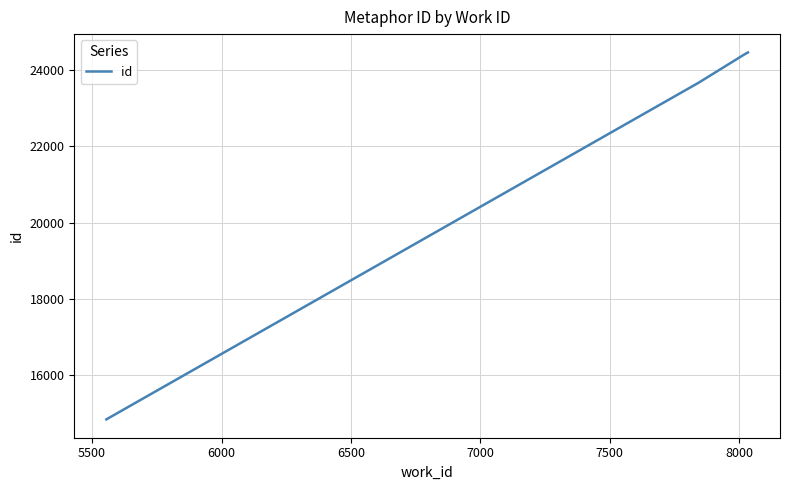

What is the difference between the maximum and minimum values?

9623.0